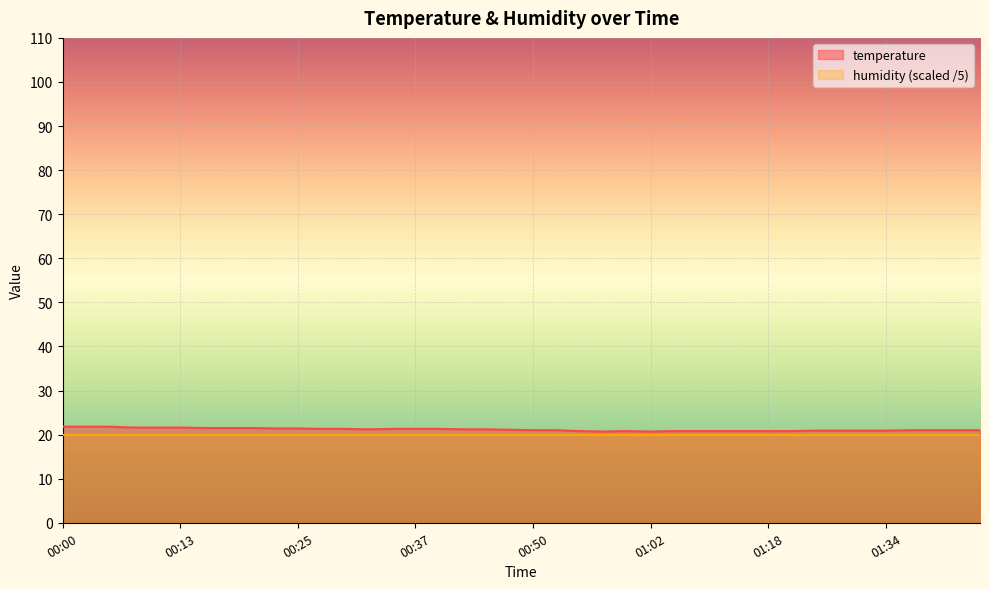

Is it true that the value at 00:13 is 14.4?

False